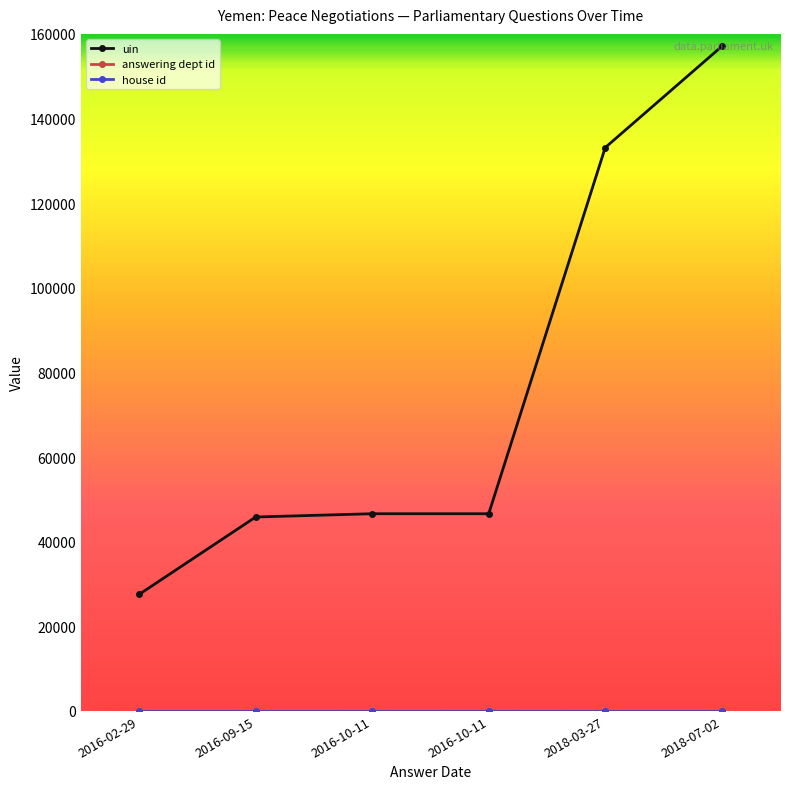

How many lines are shown in the chart?

3